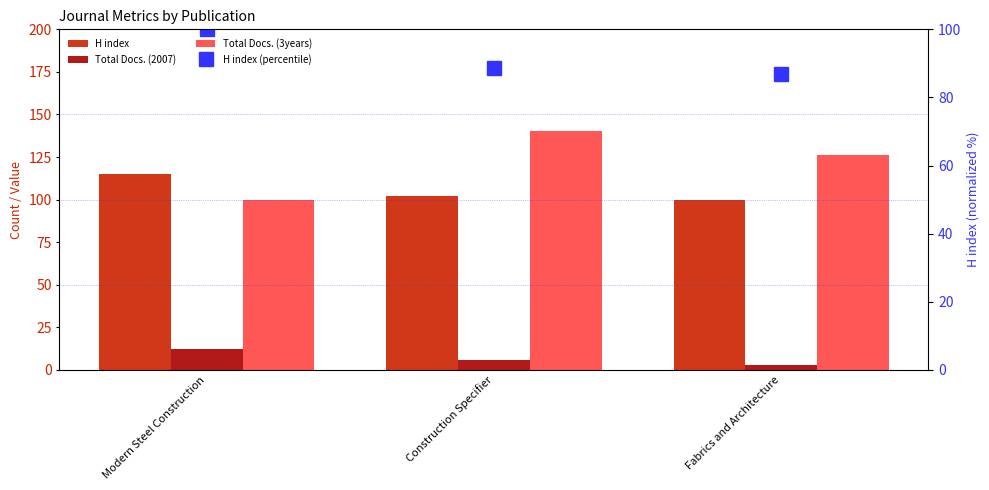

Is the value of Total Docs. (3years) at Construction Specifier greater than the value of Total Docs. (2007) at Fabrics and Architecture?

Yes